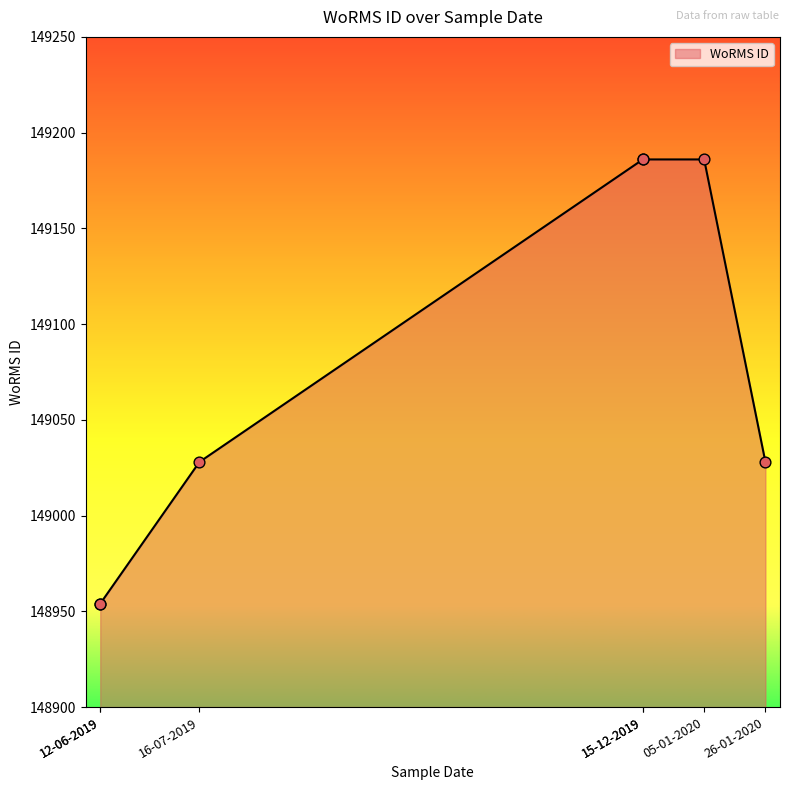

Which has a higher value, 26-01-2020 or 15-12-2019?

15-12-2019